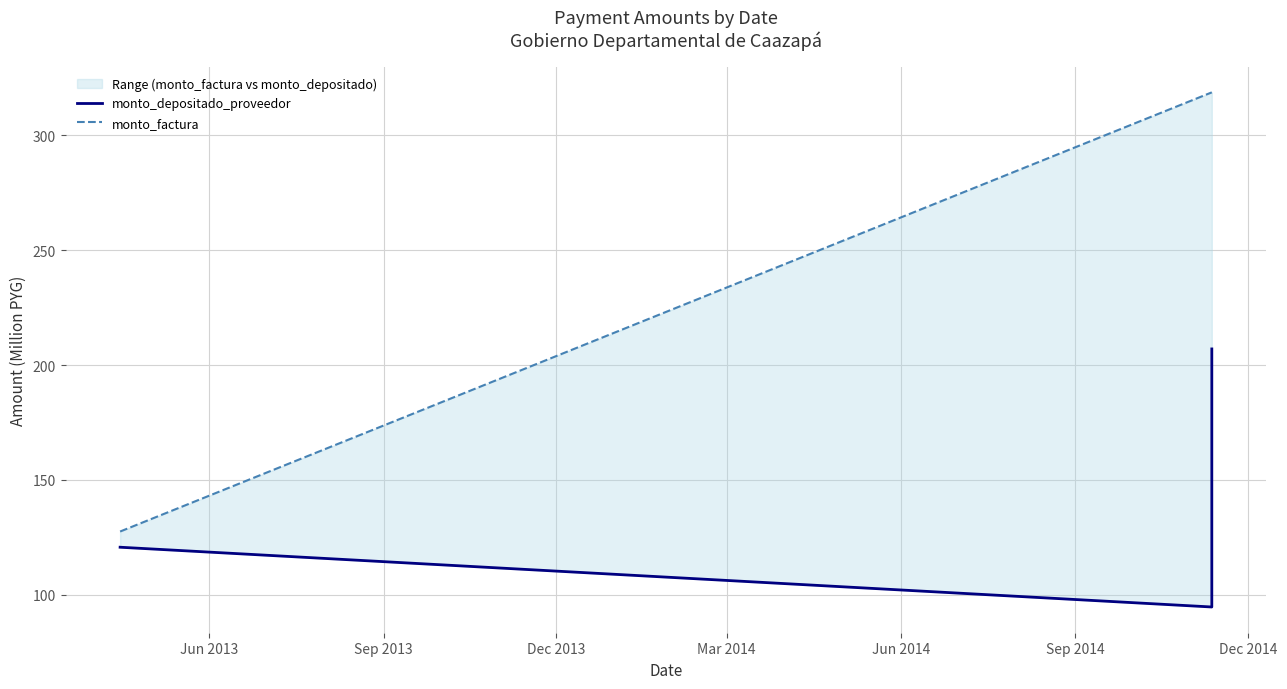

The value of monto_factura at Dec 2013 is 184.3. True or false?

False